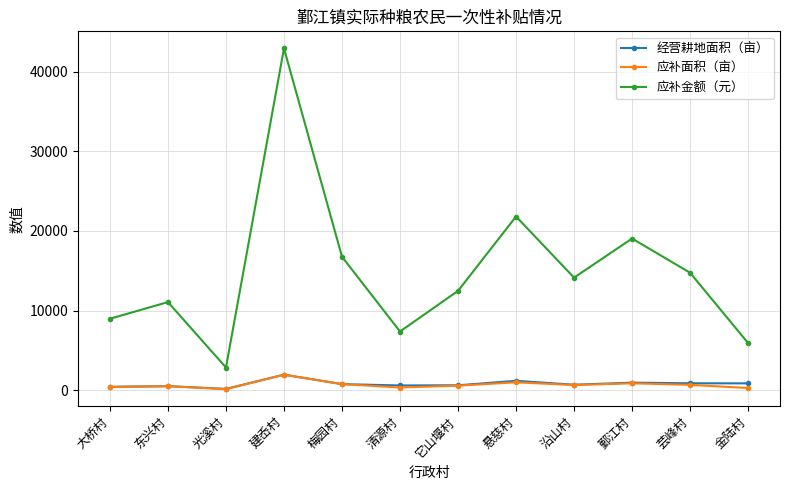

The value of 应补金额（元） at 它山堰村 is 12462.2. True or false?

True